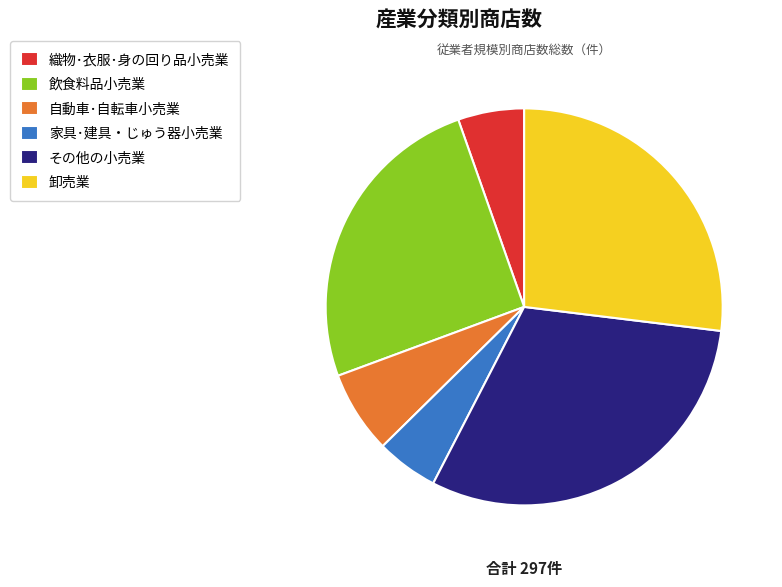

Does any single category account for the majority?

No